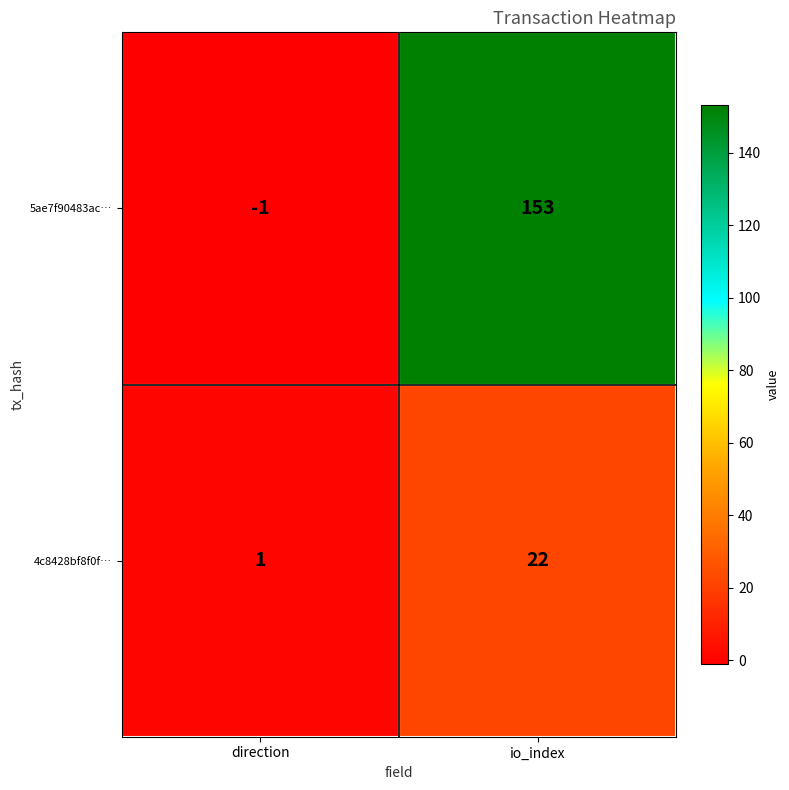

The value of 5ae7f90483ac… at direction is -1. True or false?

True